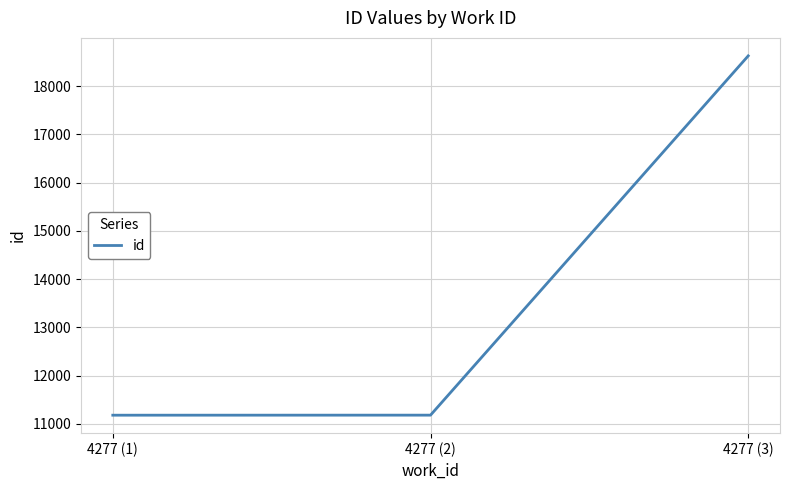

What position from the right is 4277 (1)?

3